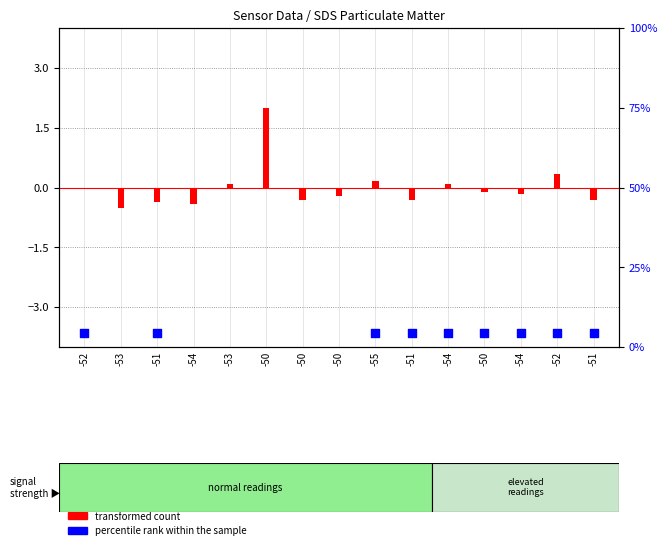

Which series contains the highest Y value?

percentile rank within the sample